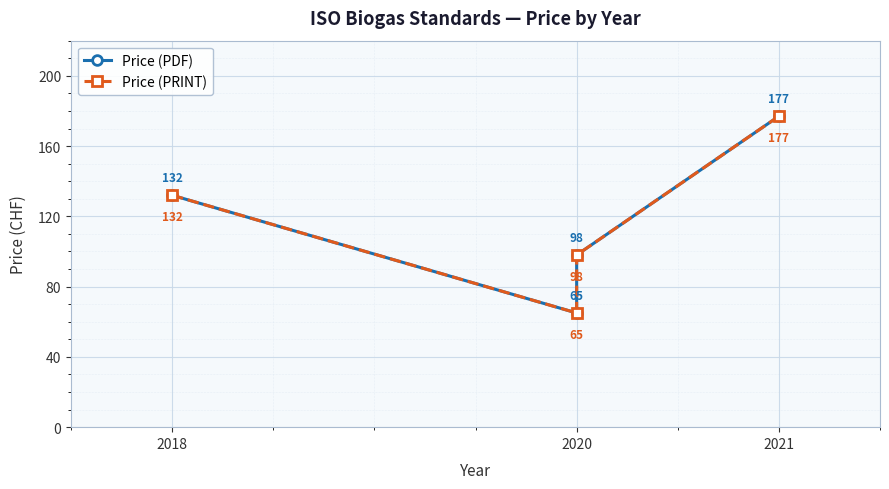

True or false: Price (PDF) and Price (PRINT) intersect in this chart.

False